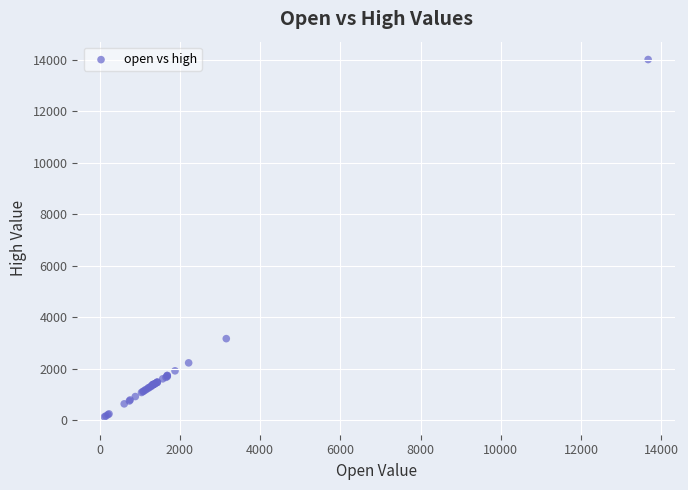

What Y value in the scatter plot is closest to 7063?

3161.0